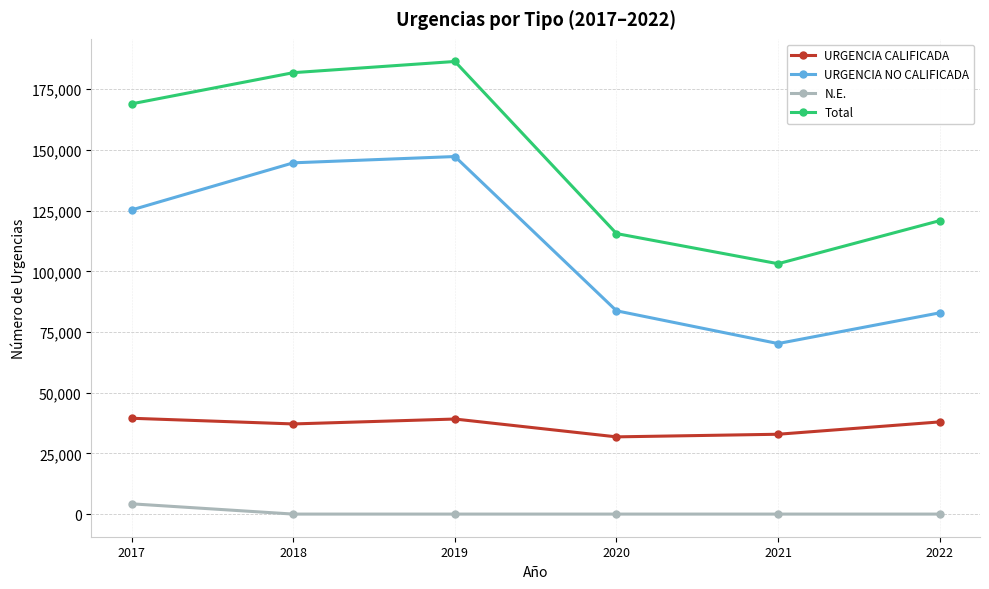

How many interior local valleys does the URGENCIA CALIFICADA series have?

2